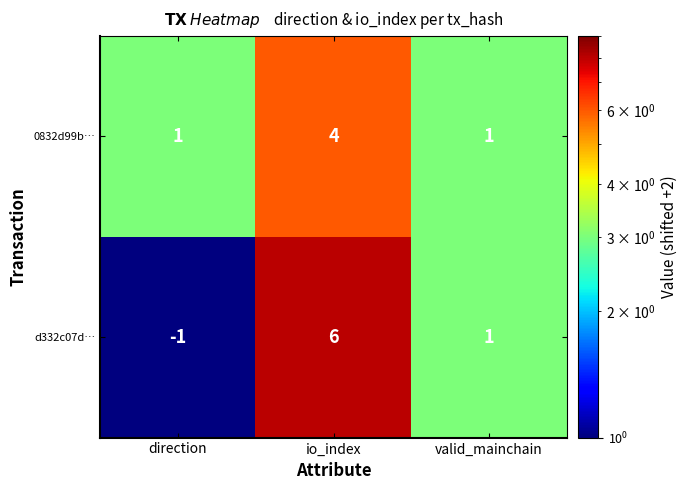

Count the 0832d99b… values in the range 1 to 4.

3